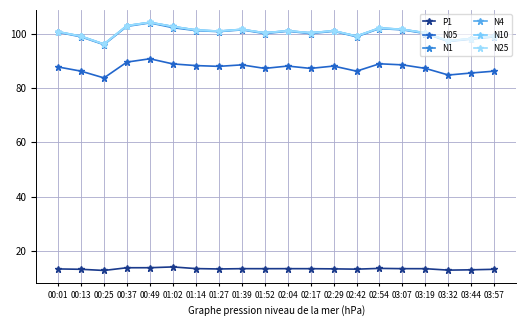

What is the sum of the N1 values at 01:52 and 01:39?

201.5